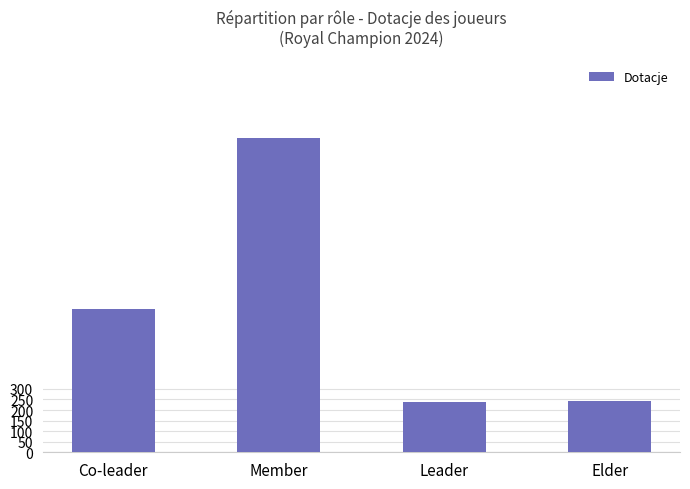

What is the ratio of the value at Co-leader to the value at Leader?

2.8